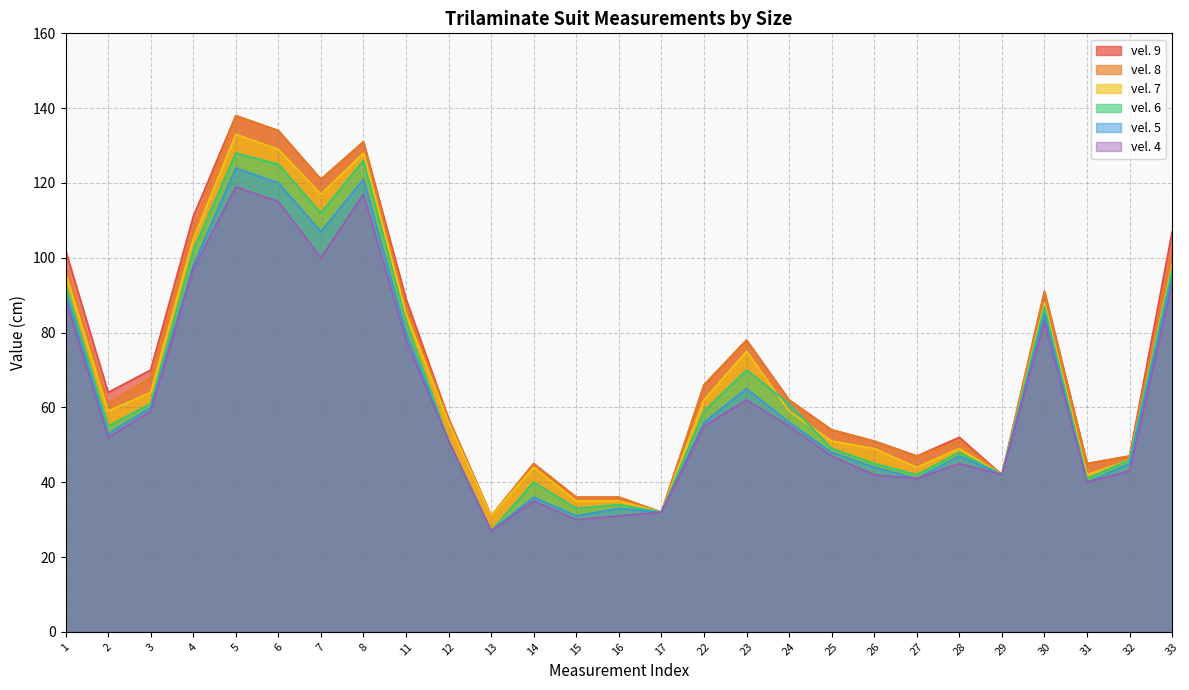

What is the difference between the maximum and minimum values in the vel. 9 series?

107